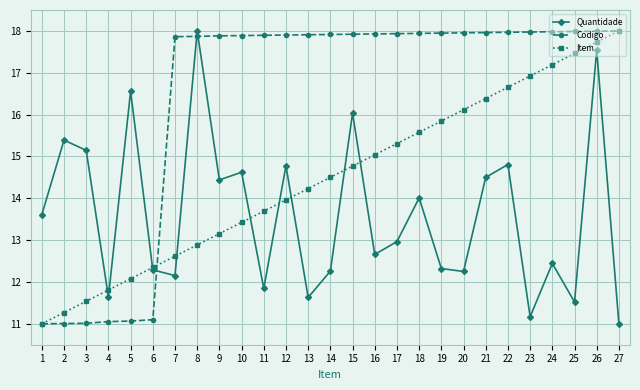

True or false: Item and Codigo intersect in this chart.

True